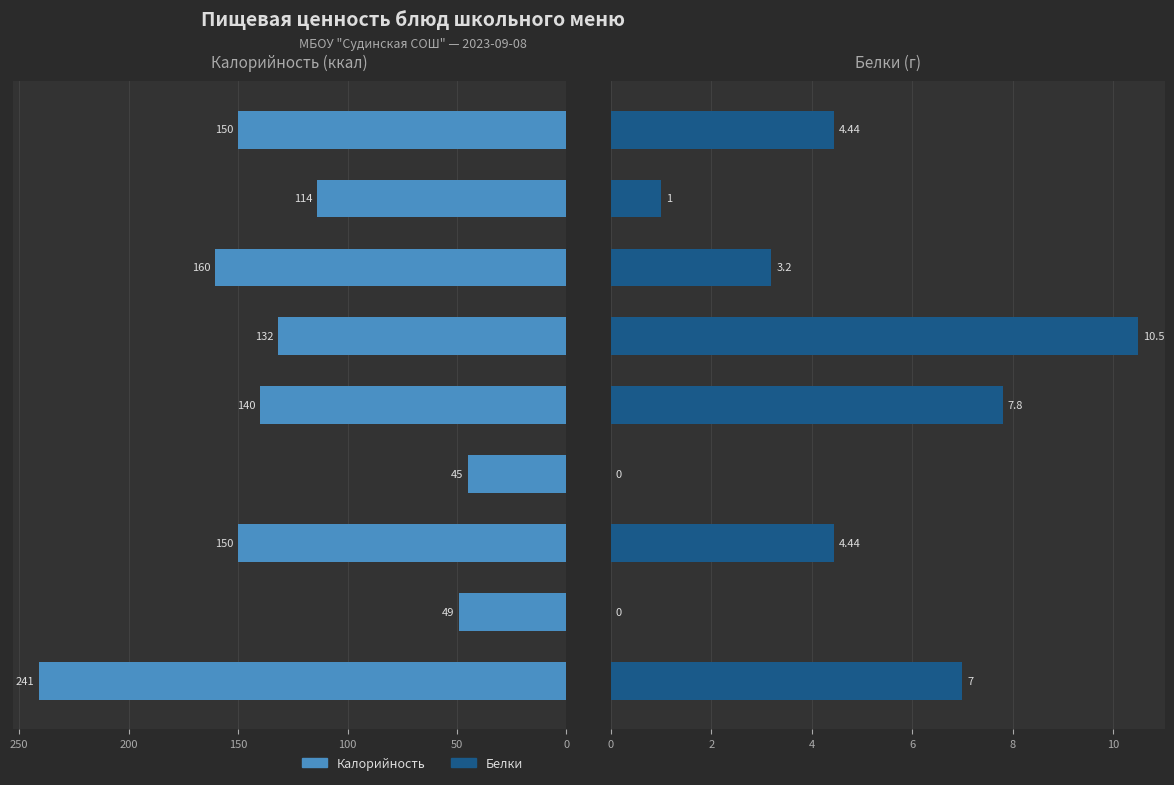

What is the difference between the highest and lowest values at 200?

132.3